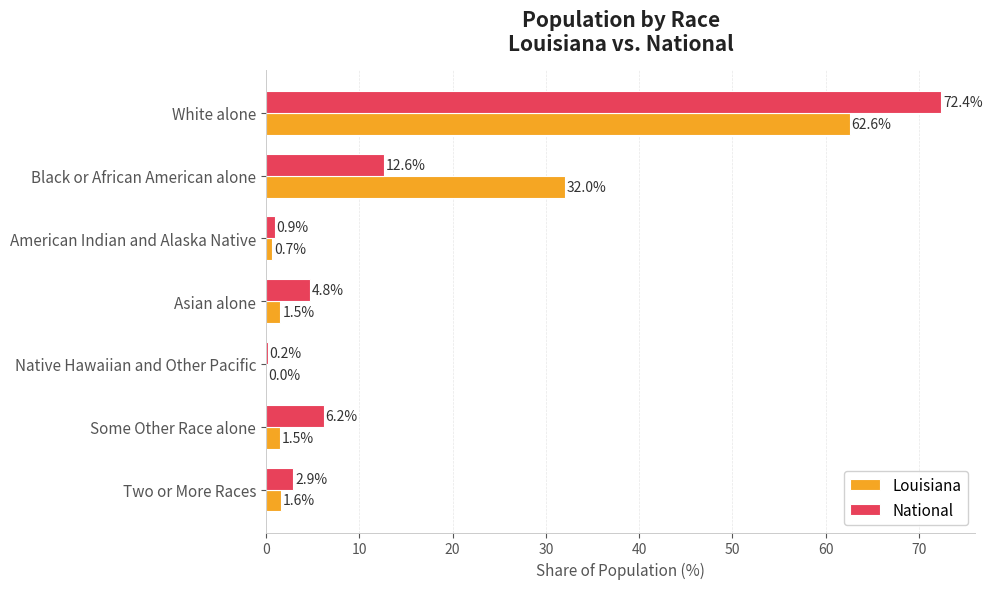

The value of Louisiana at American Indian and Alaska Native is 0.7. True or false?

True